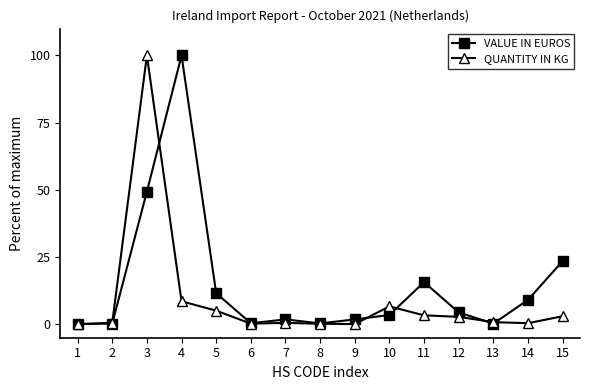

How many lines are shown in the chart?

2